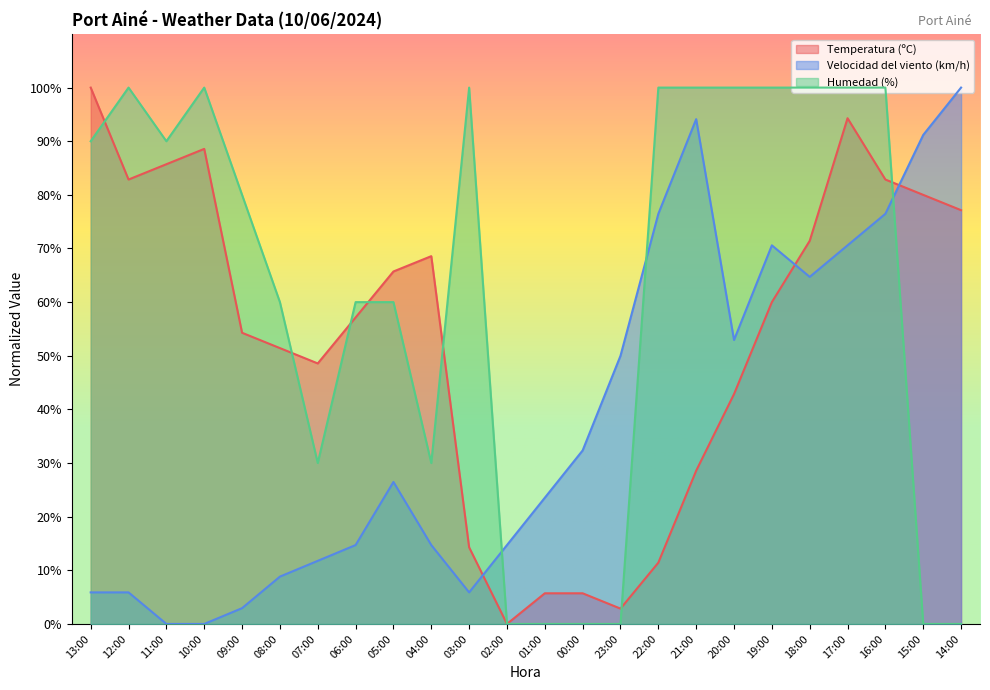

Is it true that Humedad (%) equals 0.0 at 00:00?

True